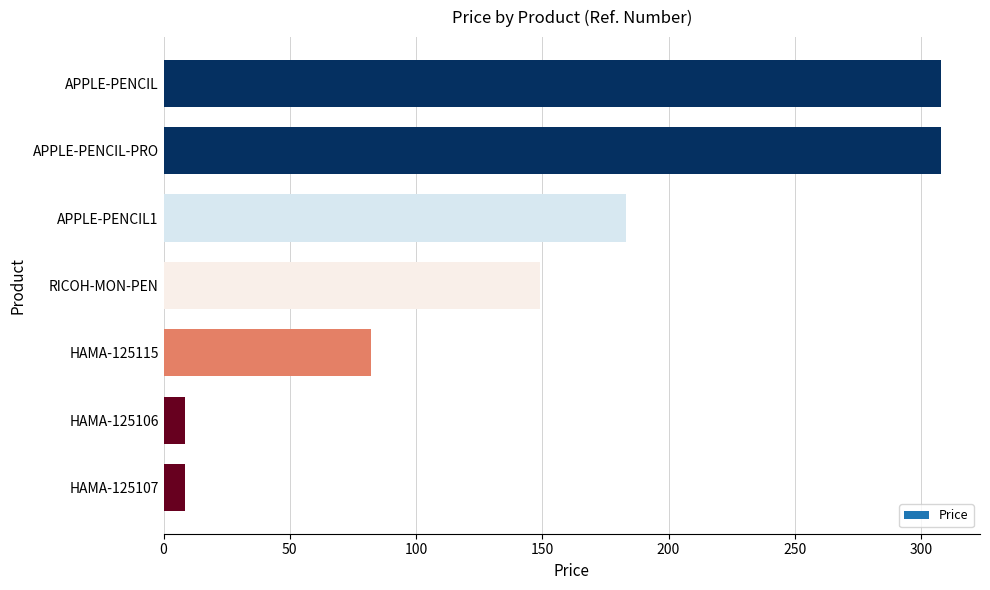

What is the minimum value shown in the chart?

8.4